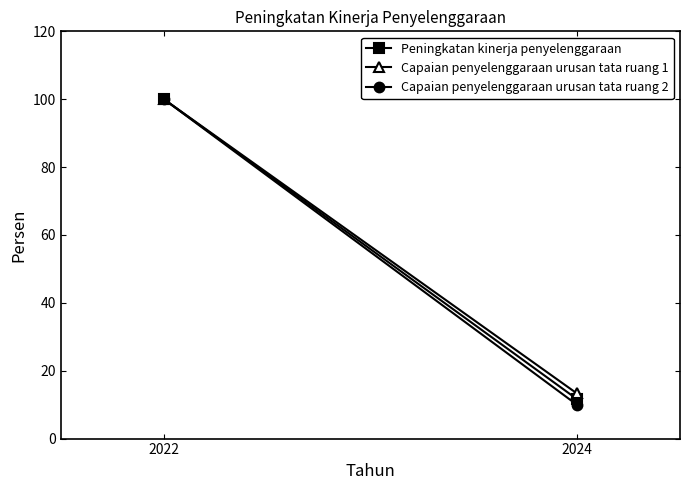

True or false: Peningkatan kinerja penyelenggaraan has a value of 100.0 at 2022.

True